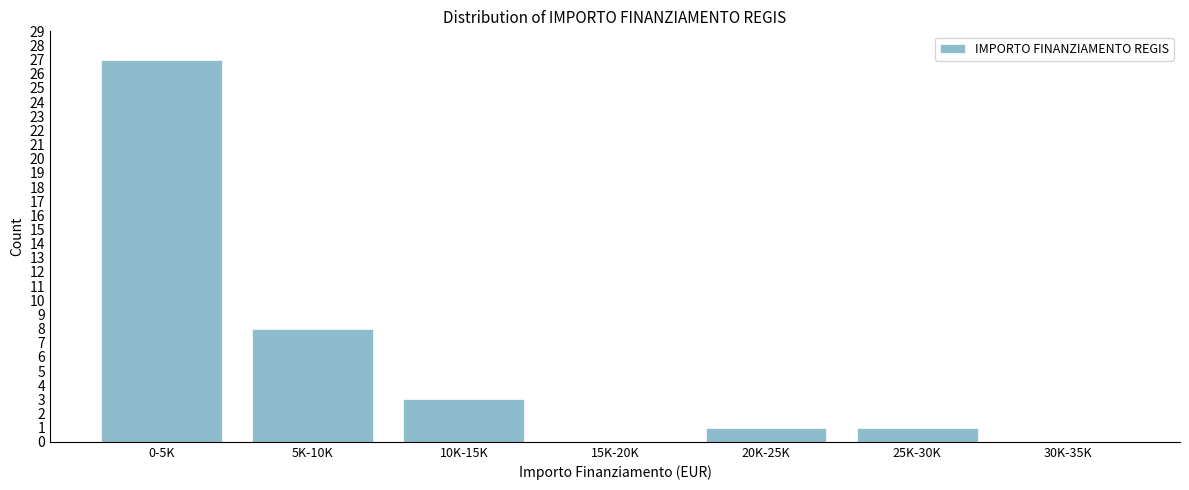

Reading left to right, extract all data points from this chart.

0-5K=27	5K-10K=8	10K-15K=3	15K-20K=0	20K-25K=1	25K-30K=1	30K-35K=0